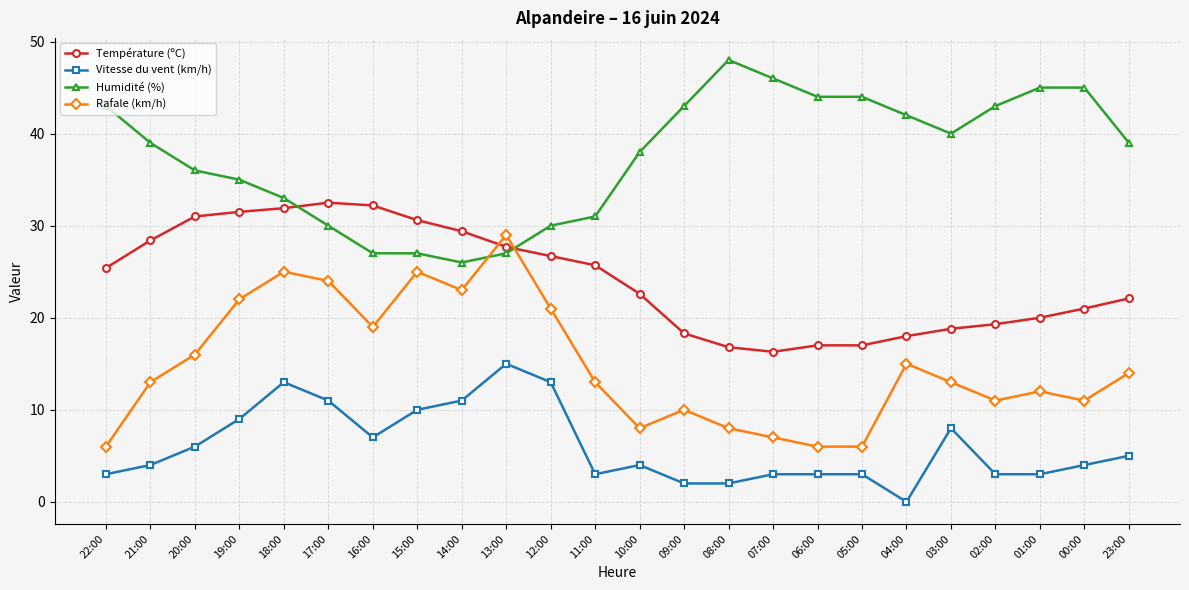

Count the number of categories in the chart.

24